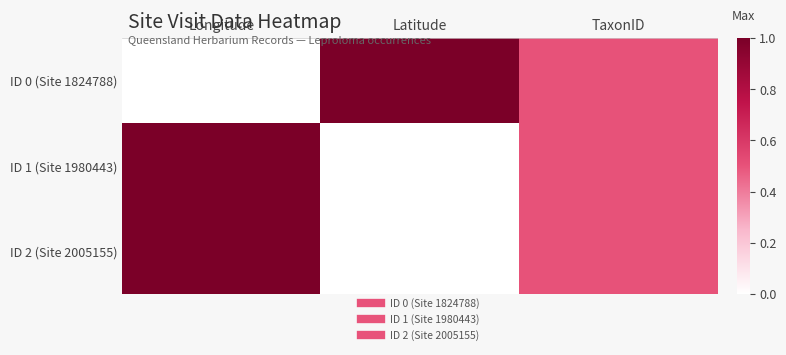

What is the maximum value shown in the chart?

1.0